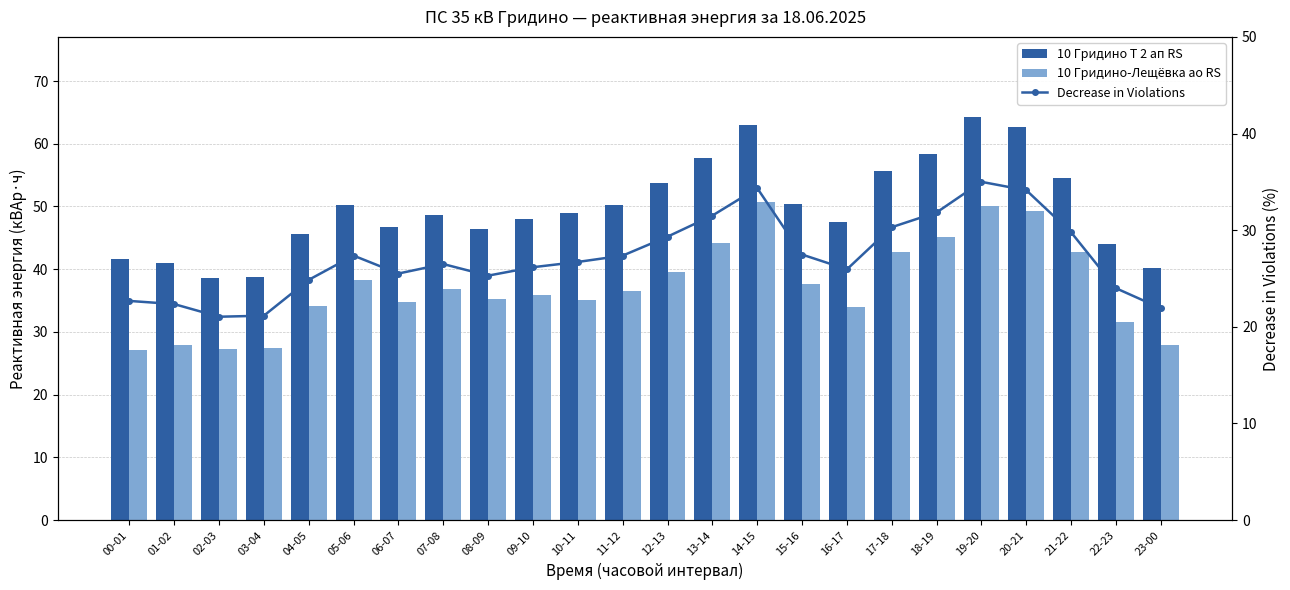

Which series has the largest total across all categories?

10 Гридино Т 2 ап RS